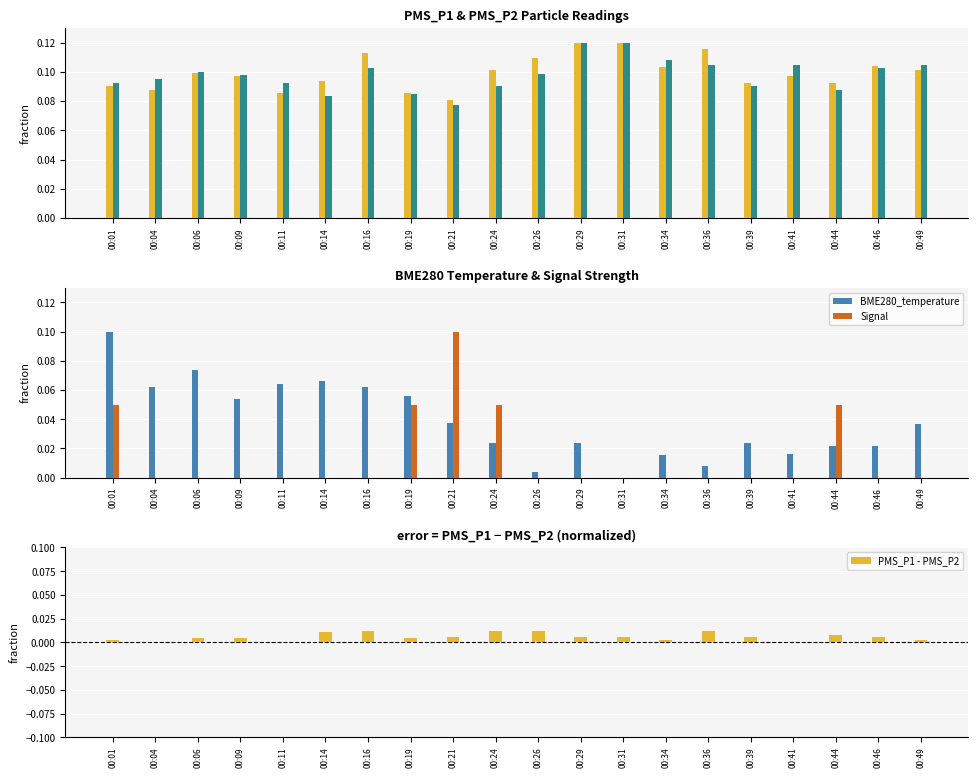

Reading left to right, what are all the values shown in this chart?

PMS_P1: 00:01=0.1	00:04=0.1	00:06=0.1	00:09=0.1	00:11=0.1	00:14=0.1	00:16=0.1	00:19=0.1	00:21=0.1	00:24=0.1	00:26=0.1	00:29=0.1	00:31=0.1	00:34=0.1	00:36=0.1	00:39=0.1	00:41=0.1	00:44=0.1	00:46=0.1	00:49=0.1
PMS_P2: 00:01=0.1	00:04=0.1	00:06=0.1	00:09=0.1	00:11=0.1	00:14=0.1	00:16=0.1	00:19=0.1	00:21=0.1	00:24=0.1	00:26=0.1	00:29=0.1	00:31=0.1	00:34=0.1	00:36=0.1	00:39=0.1	00:41=0.1	00:44=0.1	00:46=0.1	00:49=0.1
BME280_temperature: 00:01=0.1	00:04=0.1	00:06=0.1	00:09=0.1	00:11=0.1	00:14=0.1	00:16=0.1	00:19=0.1	00:21=0.0	00:24=0.0	00:26=0.0	00:29=0.0	00:31=0.0	00:34=0.0	00:36=0.0	00:39=0.0	00:41=0.0	00:44=0.0	00:46=0.0	00:49=0.0
Signal: 00:01=0.0	00:04=0.0	00:06=0.0	00:09=0.0	00:11=0.0	00:14=0.0	00:16=0.0	00:19=0.0	00:21=0.1	00:24=0.0	00:26=0.0	00:29=0.0	00:31=0.0	00:34=0.0	00:36=0.0	00:39=0.0	00:41=0.0	00:44=0.0	00:46=0.0	00:49=0.0
PMS_P1 - PMS_P2: 00:01=0.0	00:04=0.0	00:06=0.0	00:09=0.0	00:11=0.0	00:14=0.0	00:16=0.0	00:19=0.0	00:21=0.0	00:24=0.0	00:26=0.0	00:29=0.0	00:31=0.0	00:34=0.0	00:36=0.0	00:39=0.0	00:41=0.0	00:44=0.0	00:46=0.0	00:49=0.0